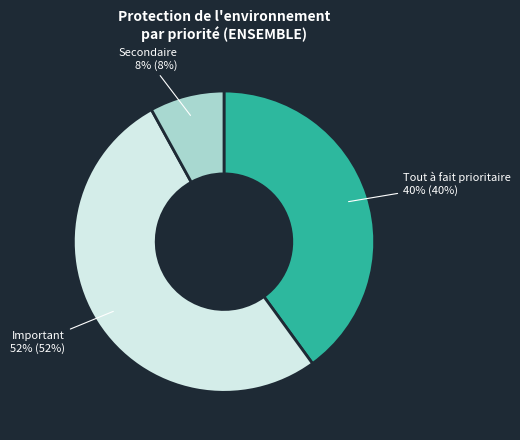

To the nearest percent, what is the average slice percentage?

33%